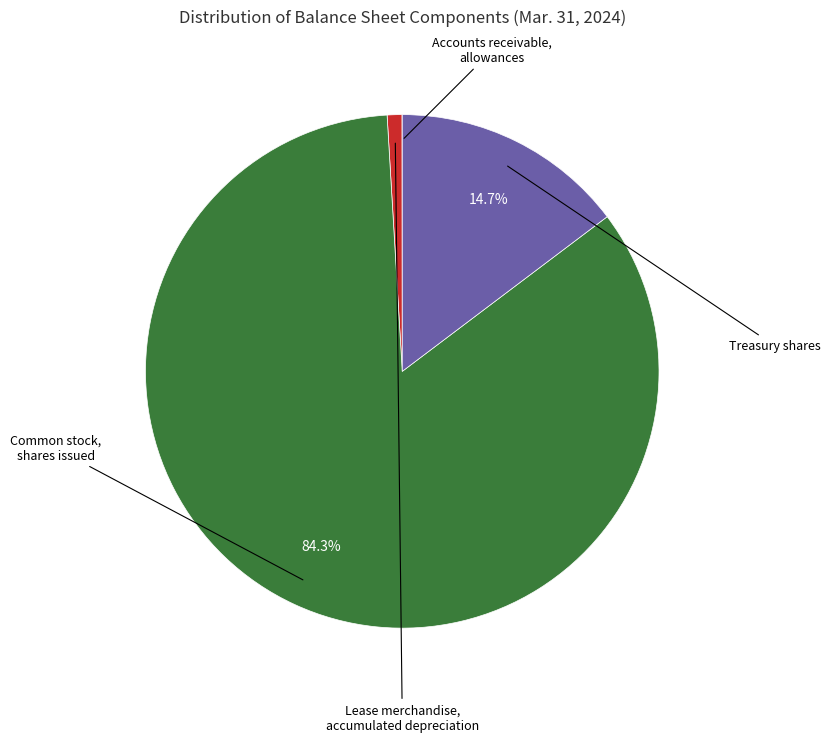

What is the smallest slice in the pie chart?

Accounts receivable, allowances